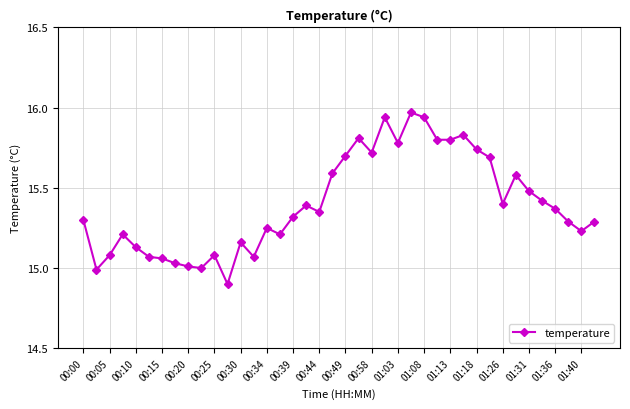

What is the sum of all values?

616.0